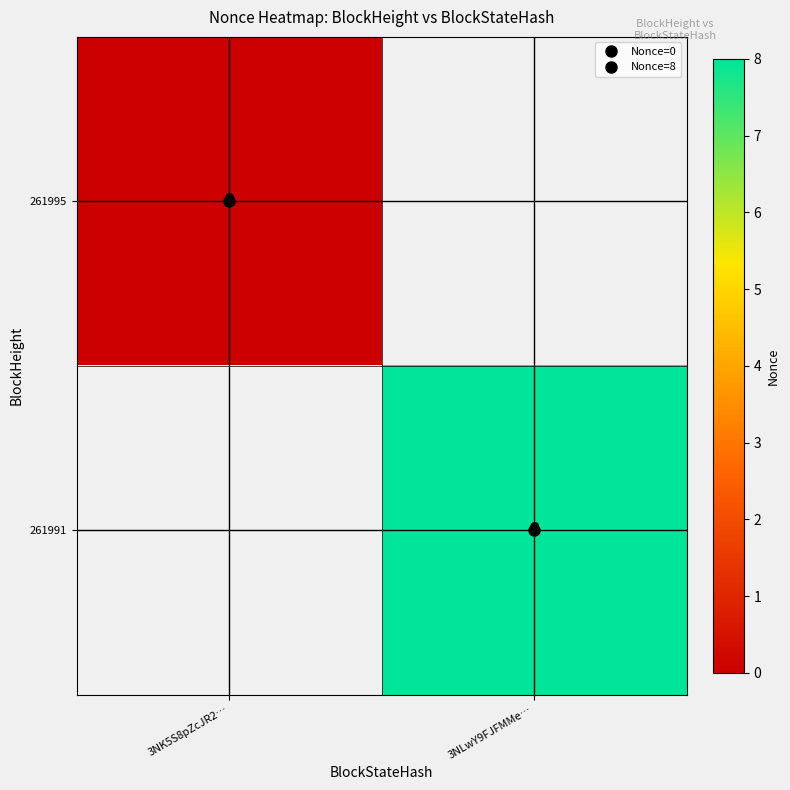

Is the value of 261995 at 3NLwY9FJFMMe… greater than the value of 261991 at 3NK5S8pZcJR2…?

No